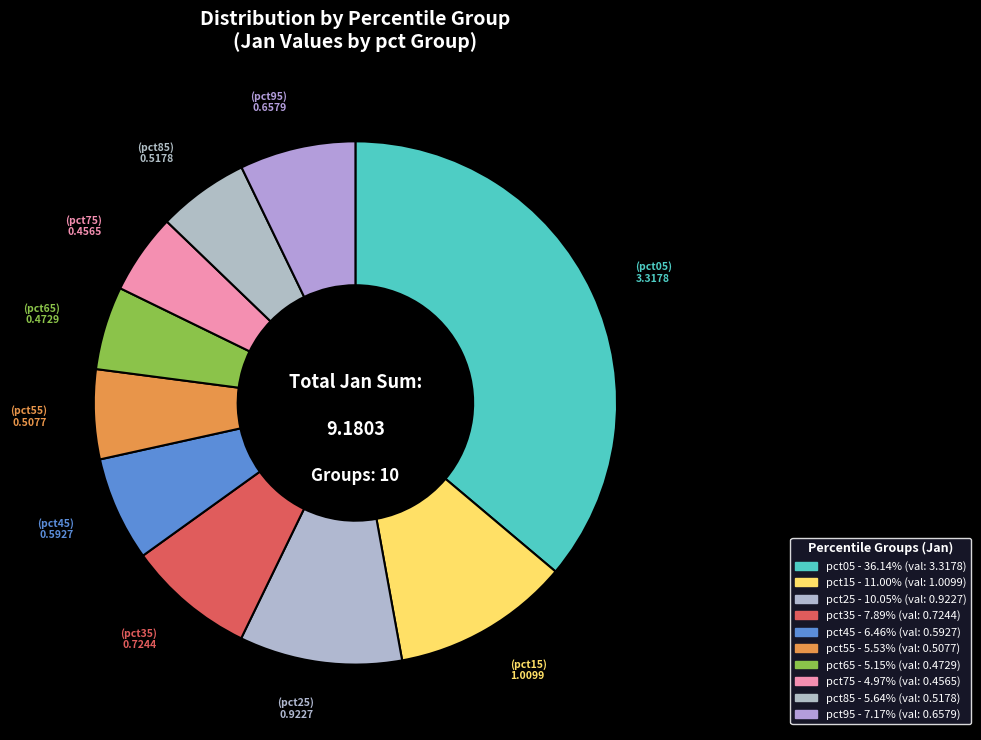

How many slices are in this pie chart?

10